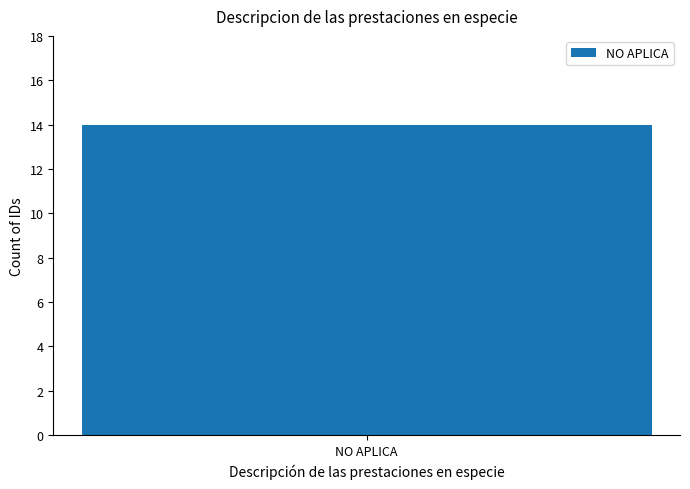

What is the approximate value at 14?

14